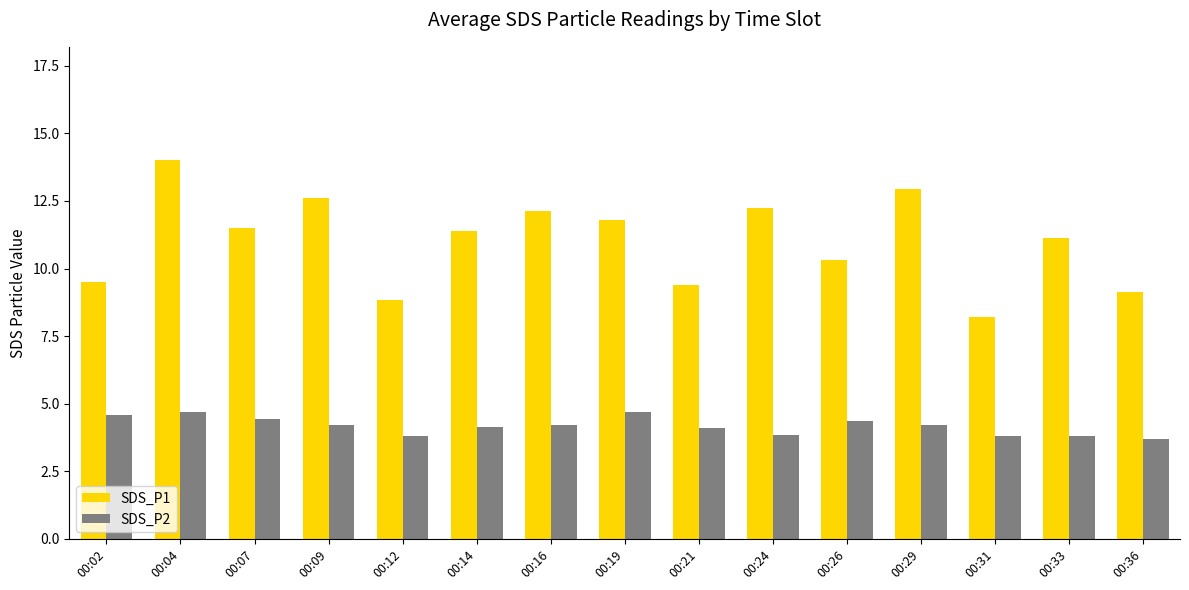

Which series has the largest total across all categories?

SDS_P1